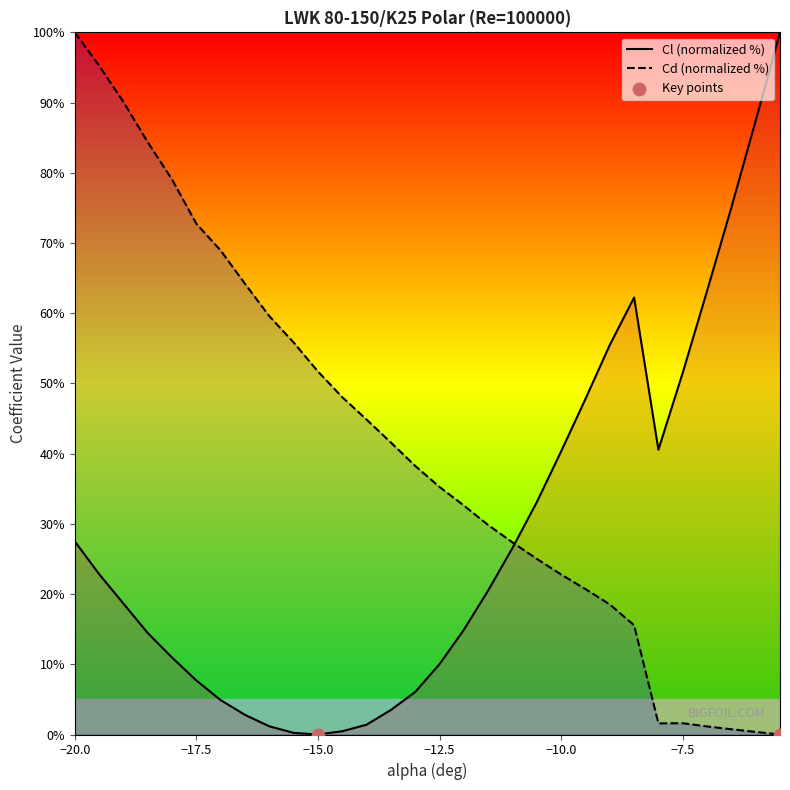

What are all the series names shown in the legend?

Cl, Cd